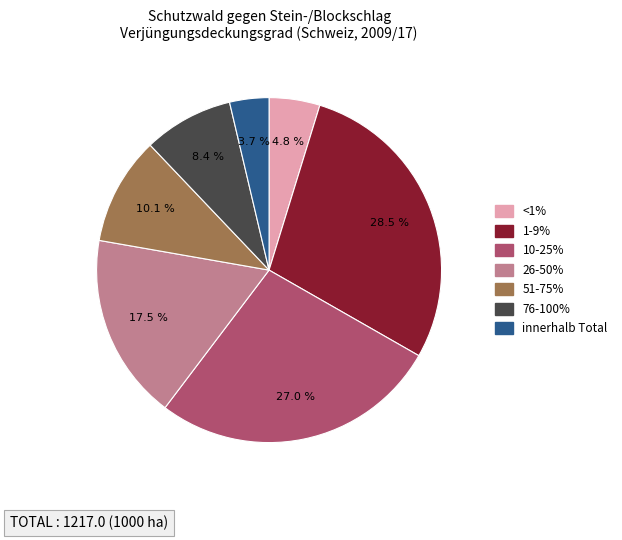

Does any single category account for the majority?

No